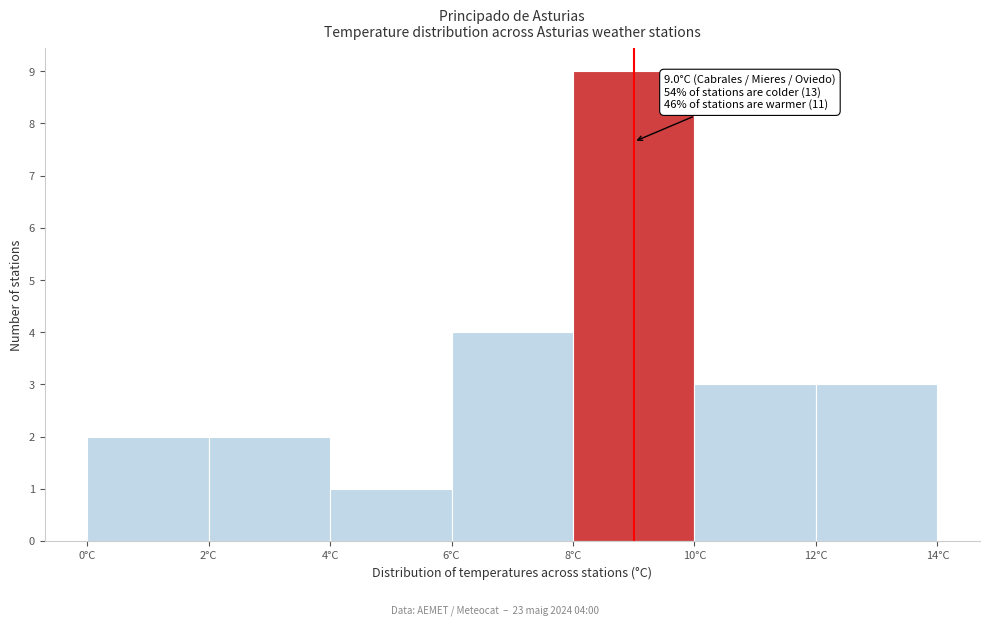

Which range on the x-axis has the tallest bar?

8 to 10